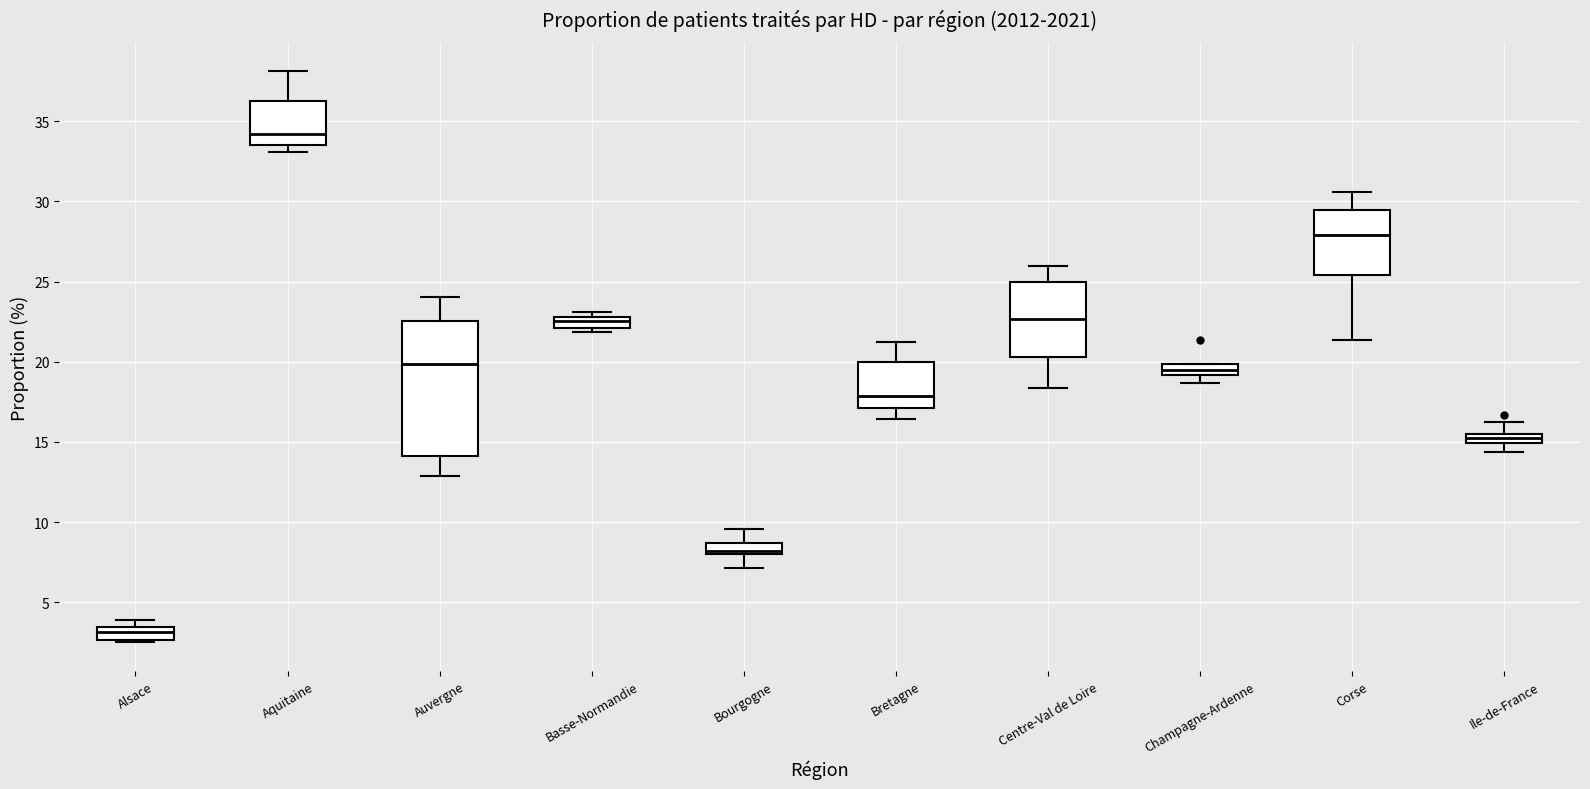

Where does the lower whisker of the box for Bourgogne end on the y-axis? The values are not printed on the chart, so give them approximately, as read against the axis.

7.0